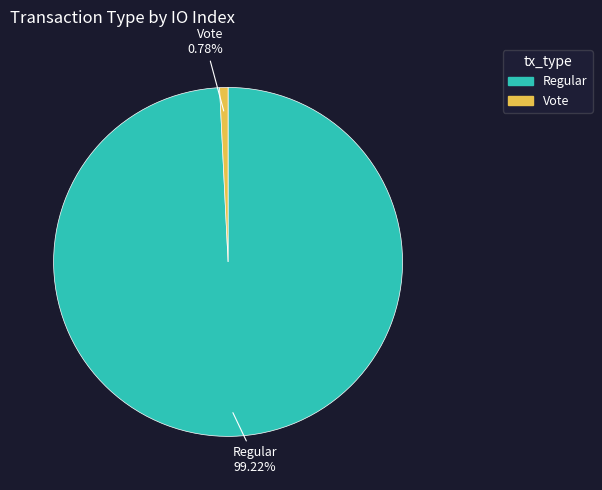

Which category has the biggest portion of the pie?

Regular